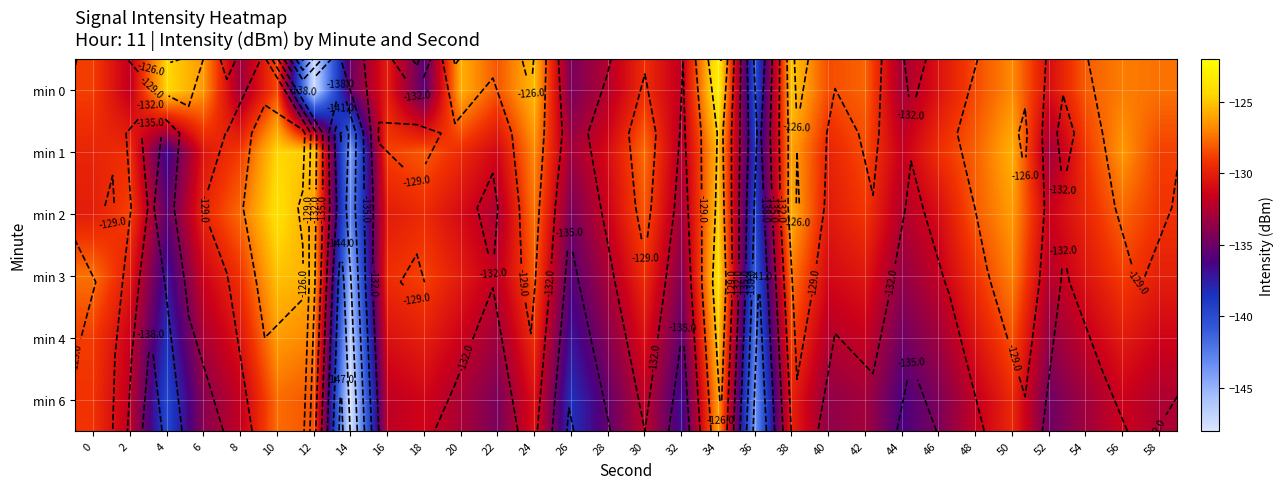

Rank the categories by min 3 value from lowest to highest.

14, 36, 4, 26, 32, 44, 28, 52, 22, 46, 6, 40, 54, 42, 2, 20, 58, 16, 30, 8, 48, 56, 18, 24, 0, 38, 50, 12, 10, 34